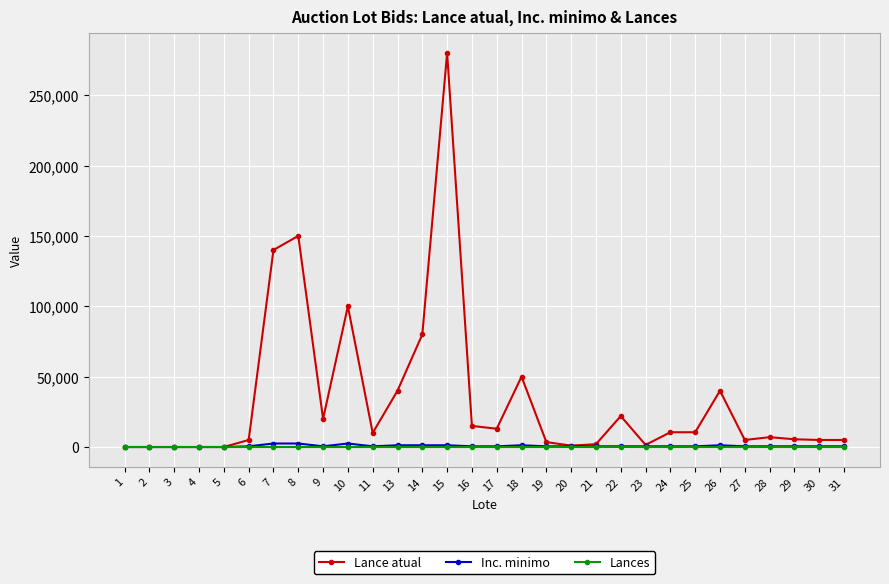

What is the average value of the Inc. minimo series?

741.8